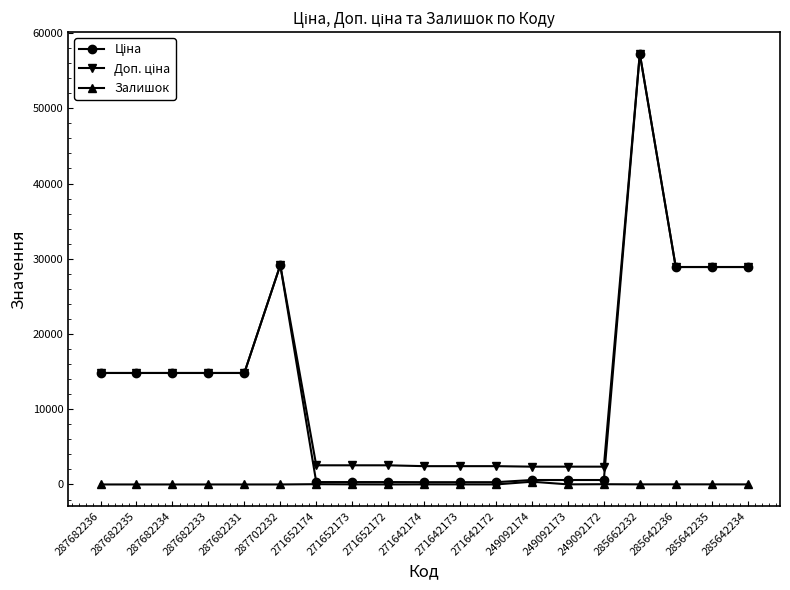

At which category is the sum across all series the highest?

285662232